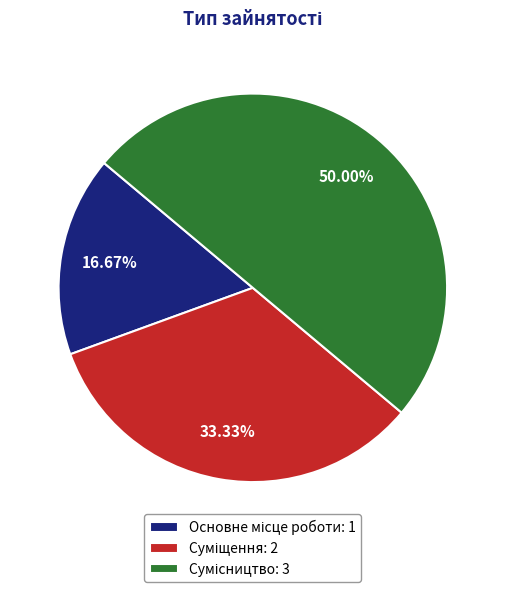

The Суміщення slice represents 33% of the pie. True or false?

True